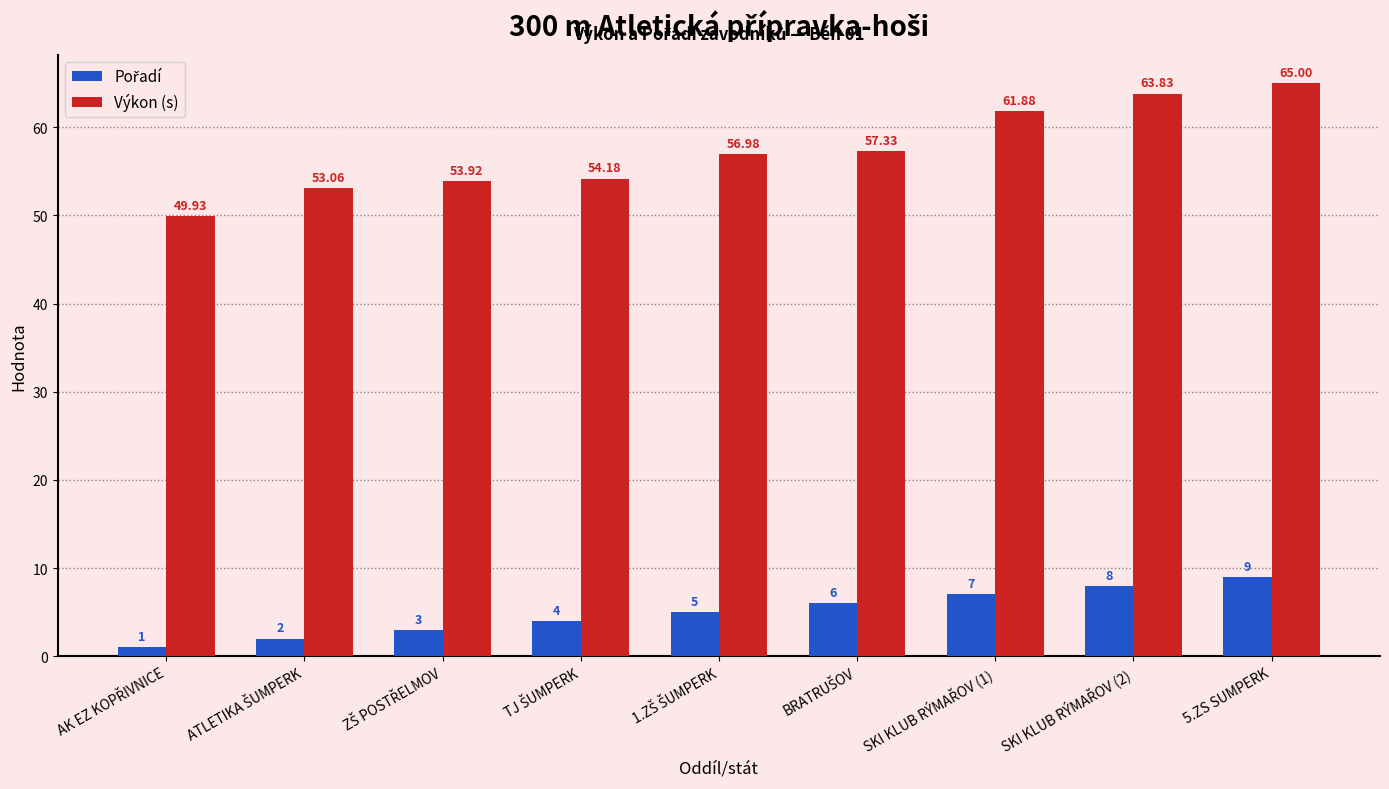

What is the average value of the Výkon (s) series?

57.3